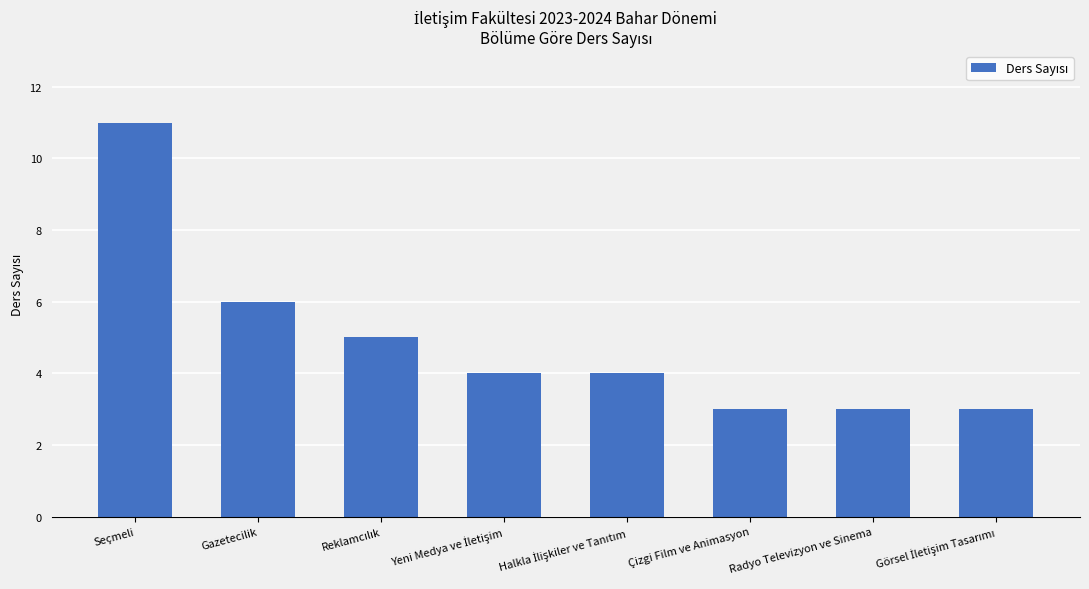

Reading left to right, extract all data points from this chart.

11	6	5	4	4	3	3	3